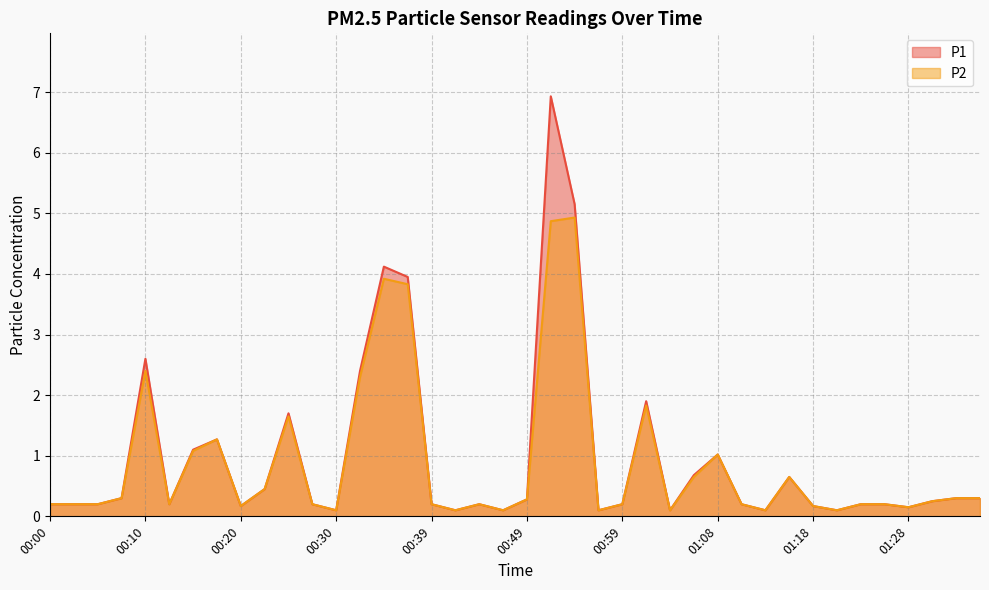

Which series changed the most between 00:00 and 00:39?

P1